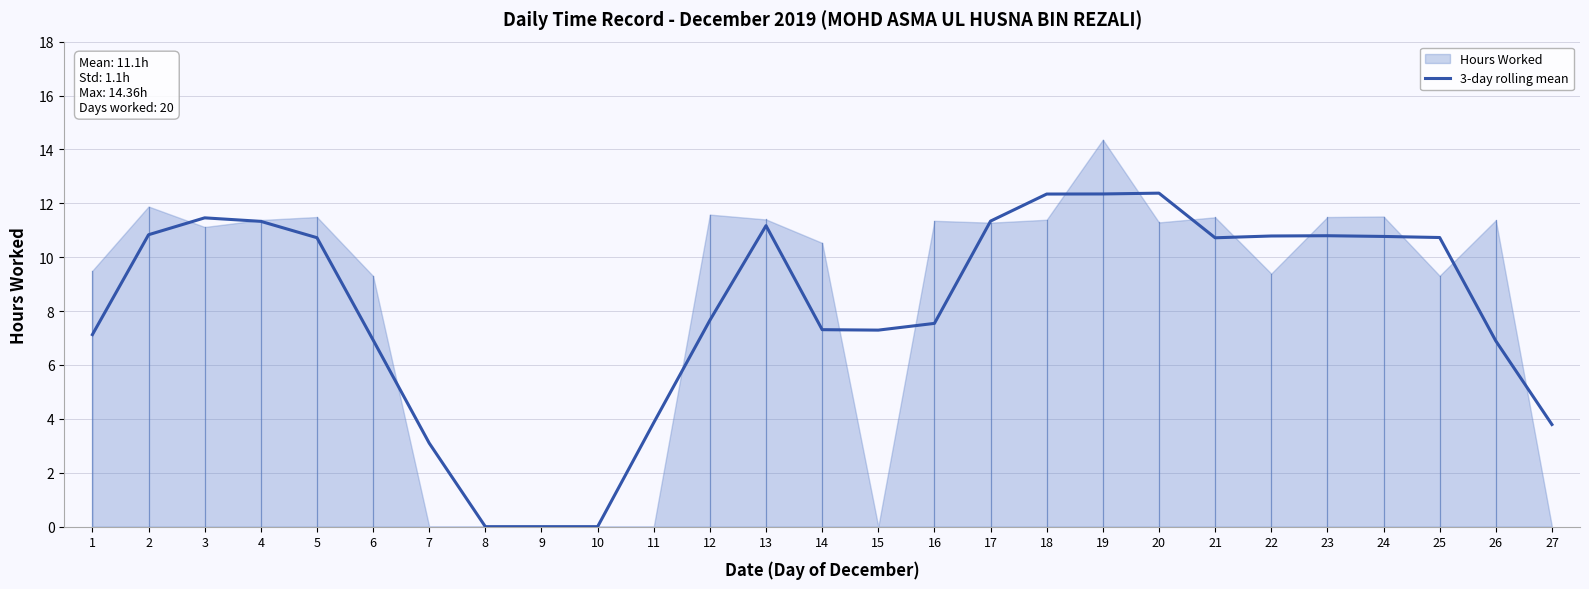

The value of 3-day rolling mean at 25 is 10.7. True or false?

True